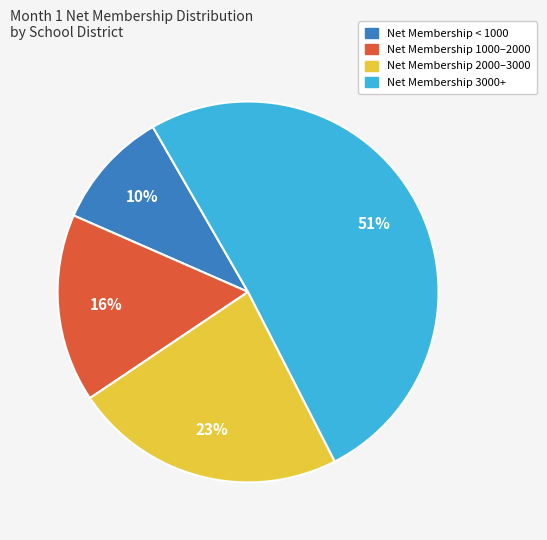

Is it true that Net Membership < 1000 is 1% of the pie?

False